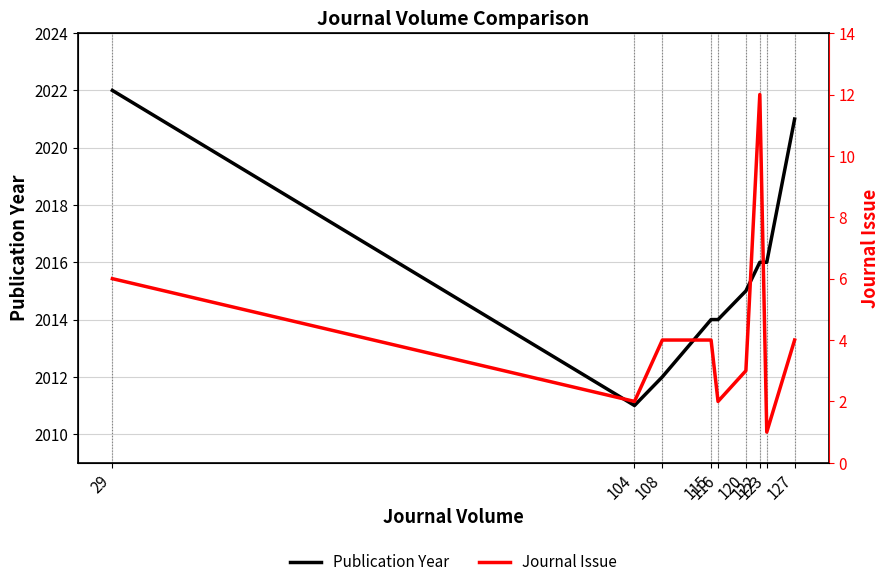

At how many categories does at least one series exceed 1273?

9